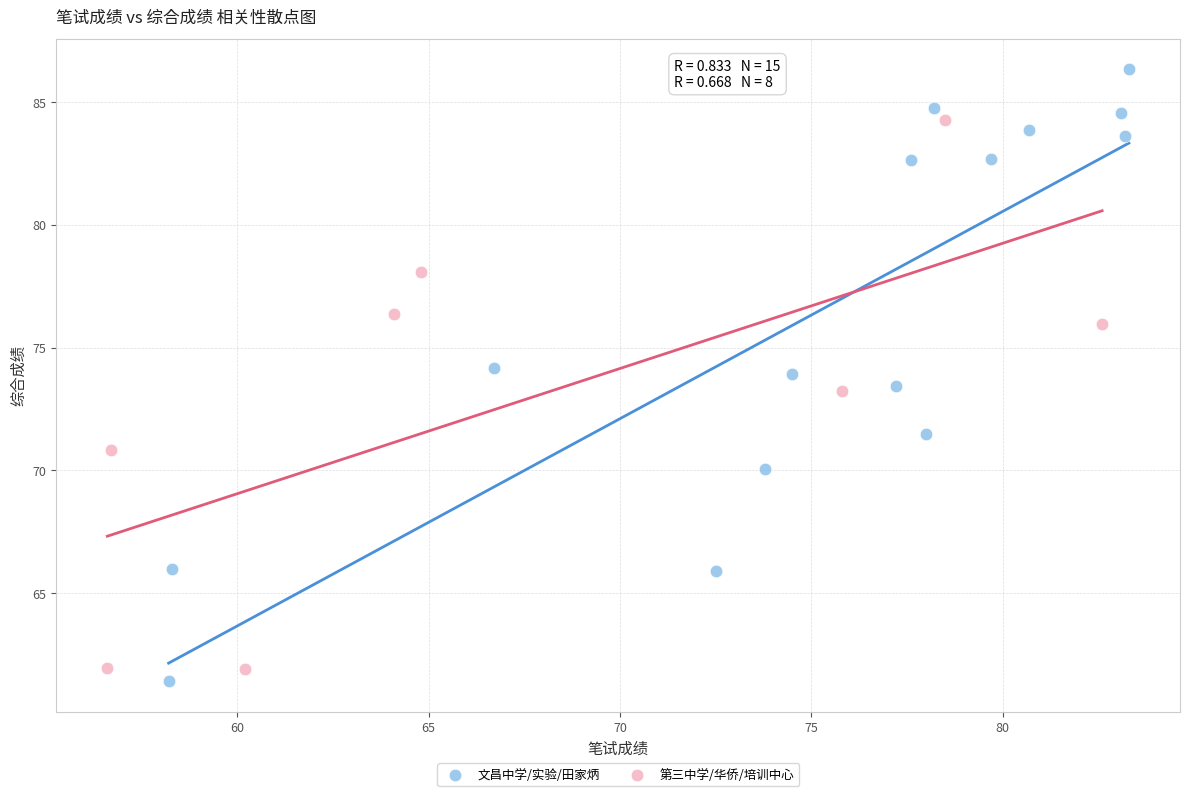

Which series contains the highest Y value?

文昌中学/实验/田家炳